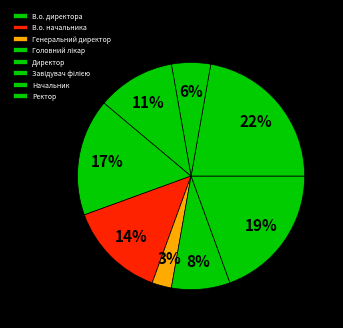

How many segments does this pie chart have?

8